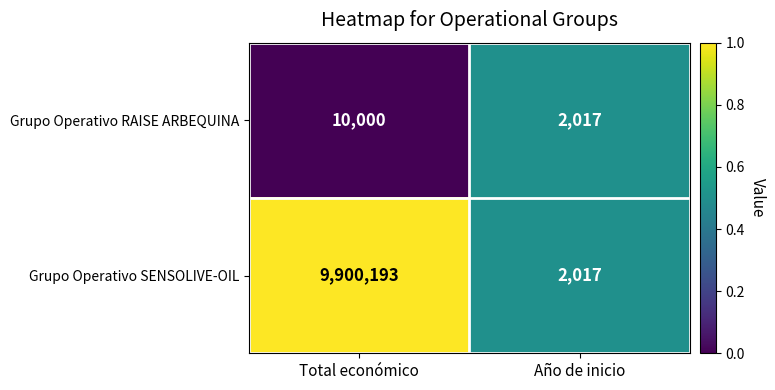

At which category does the chart reach its minimum across all series?

Año de inicio